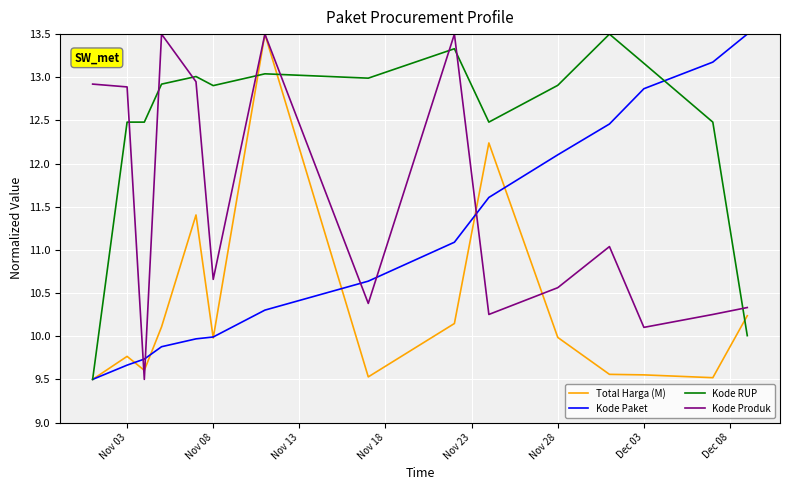

How many intersections are there between Kode RUP and Kode Produk?

8